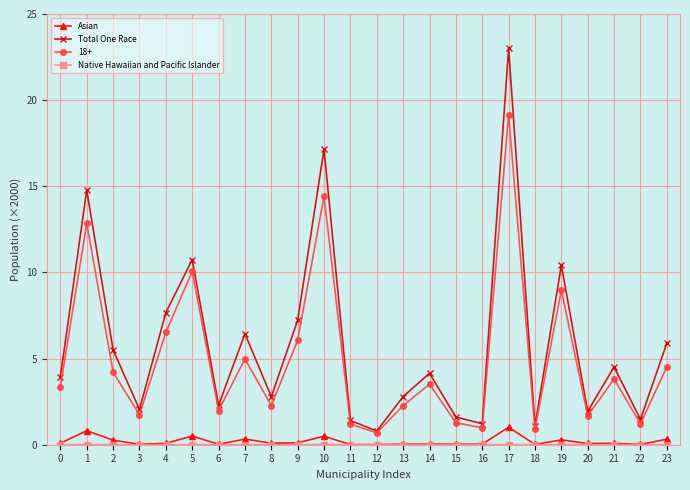

What is the value of the Total One Race point at the 11th from the left?

17.2